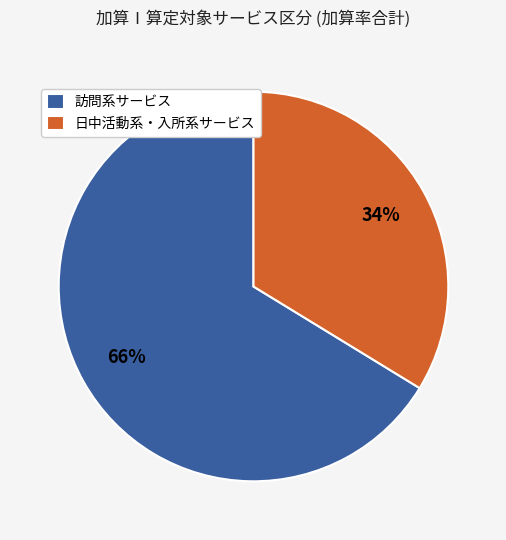

What percentage is the 日中活動系・入所系サービス slice, to the nearest percent?

34%